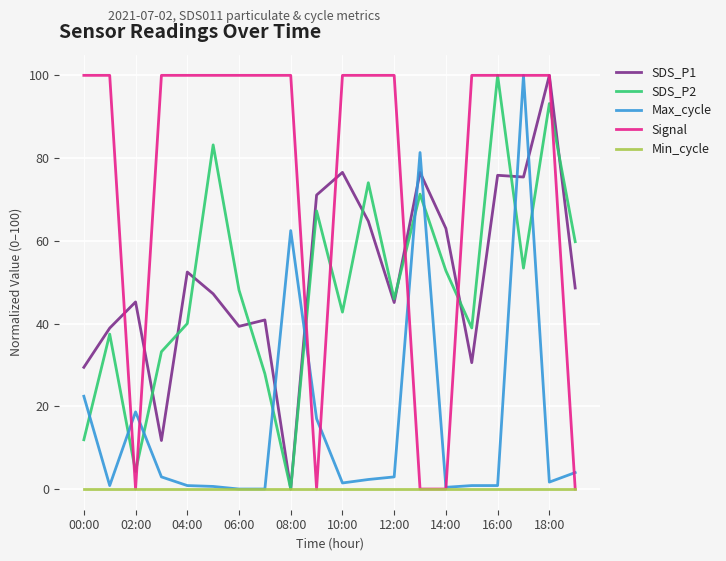

Is this an area chart (filled region under the line)?

No